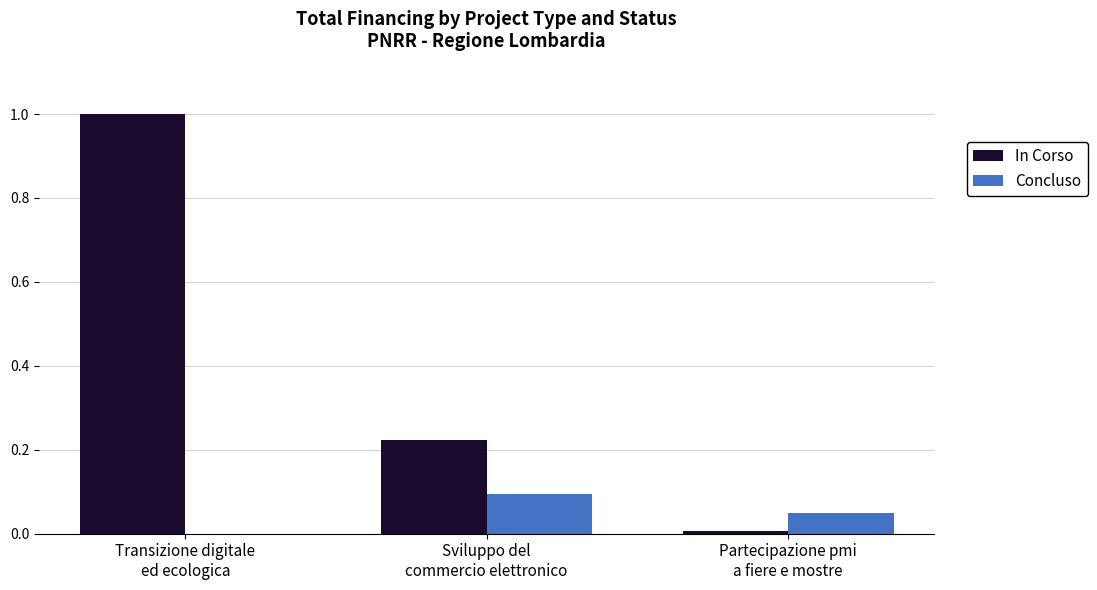

How many groups of bars are there?

3